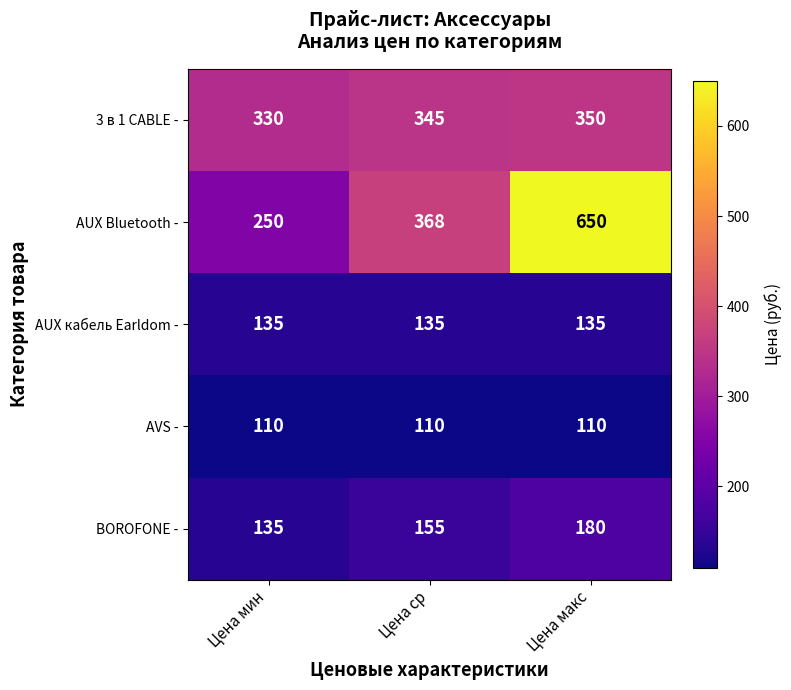

What is the total value across all series at Цена мин?

960